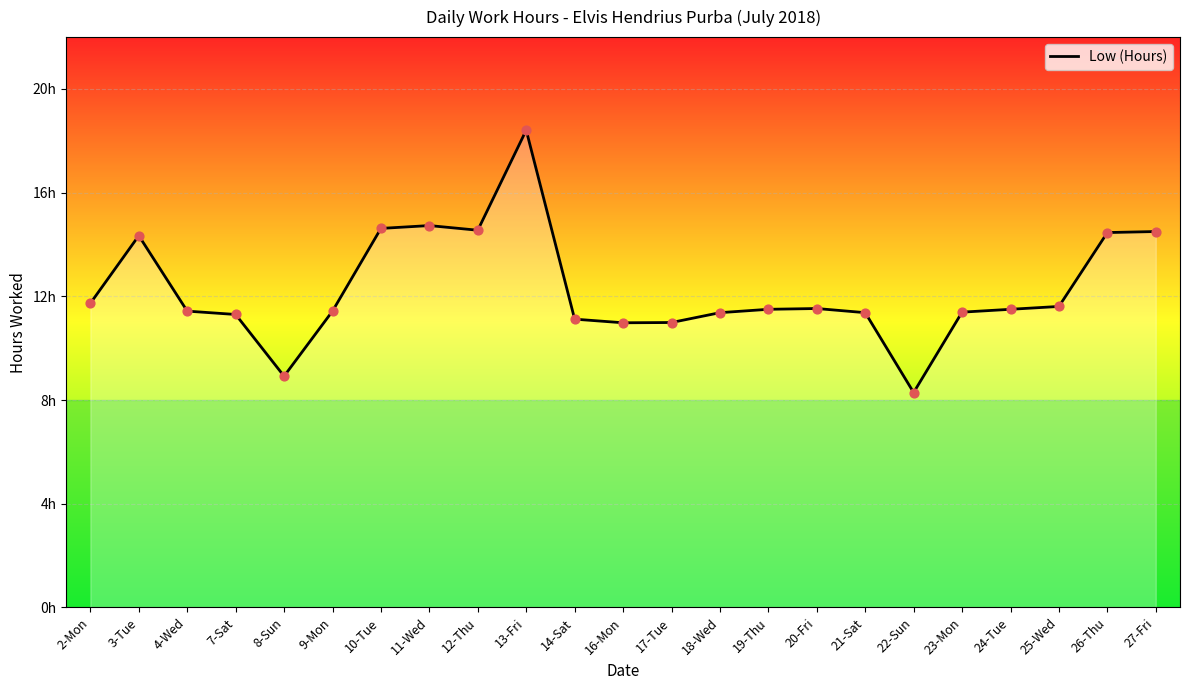

Which has a higher value, 21-Sat or 4-Wed?

4-Wed